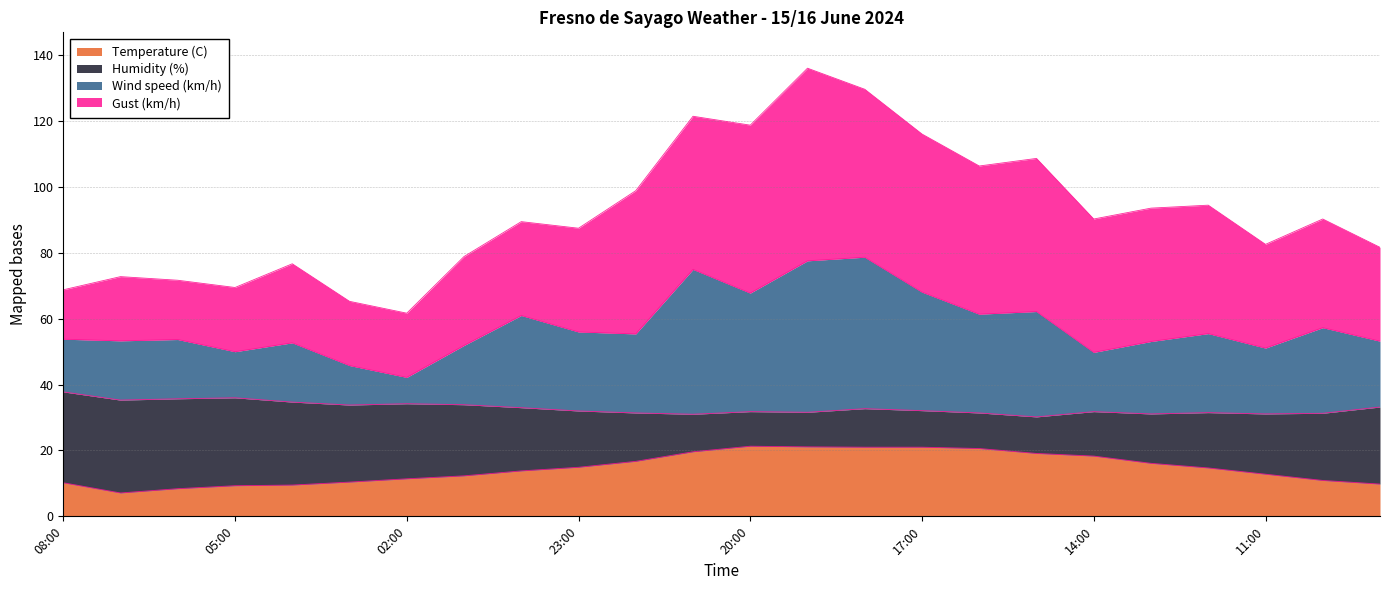

True or false: Temperature (C) has more than 1 points higher than both neighbors.

False